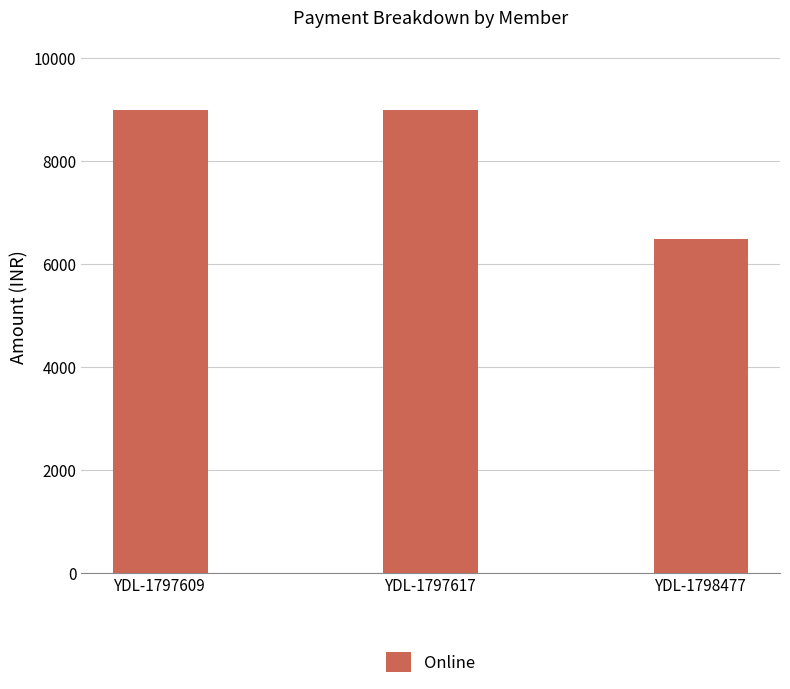

What is the smallest value displayed?

6500